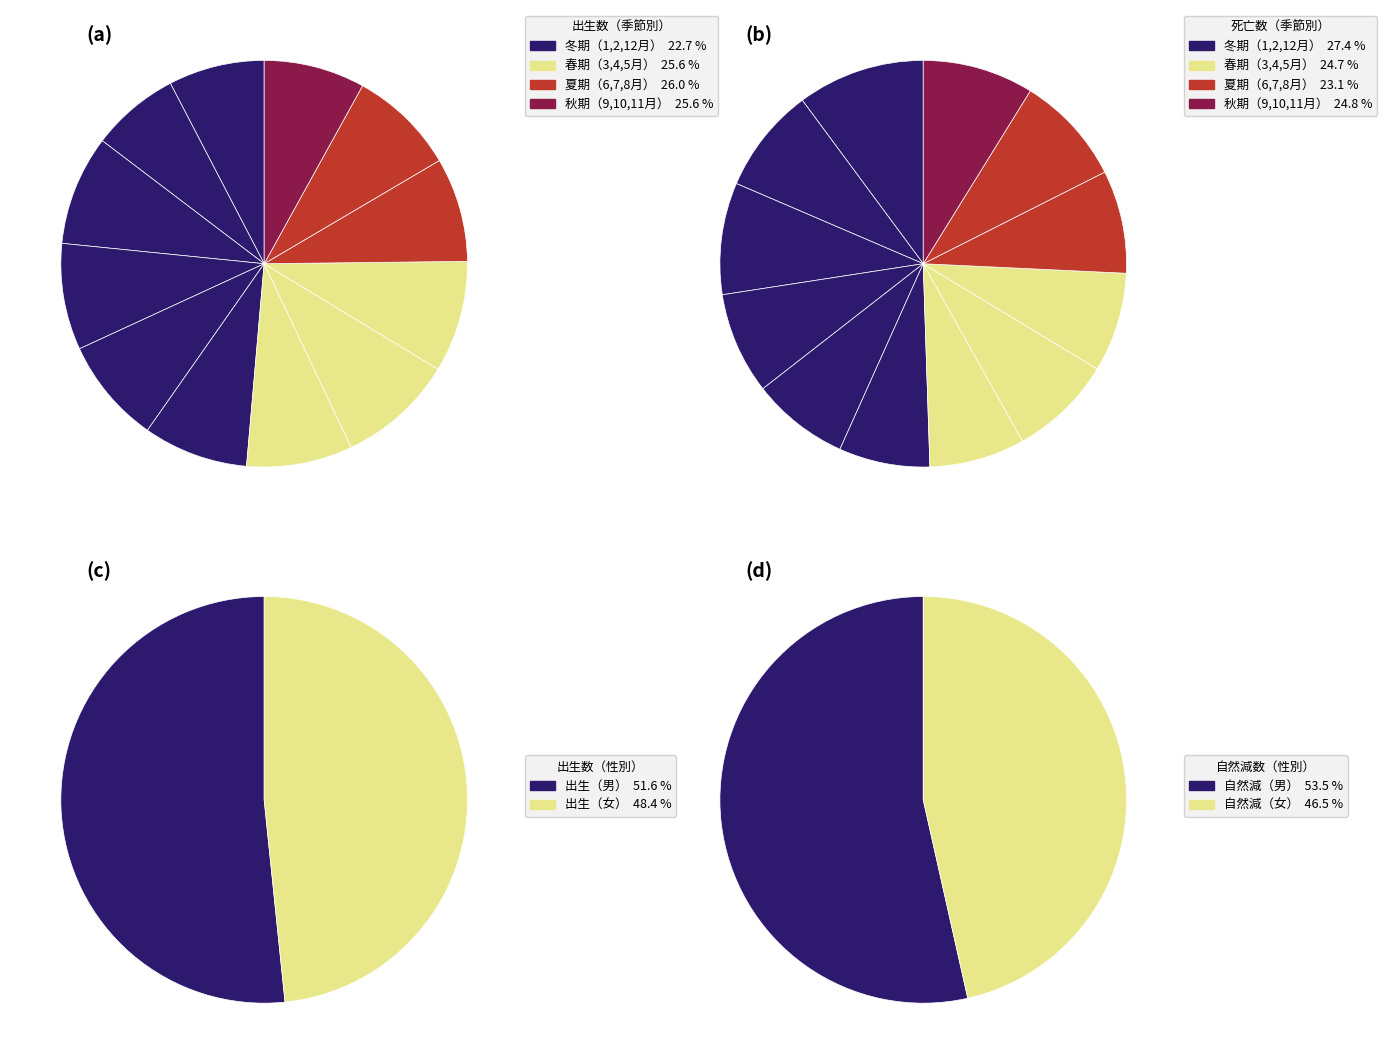

To the nearest percent, what portion does 0 represent?

8%